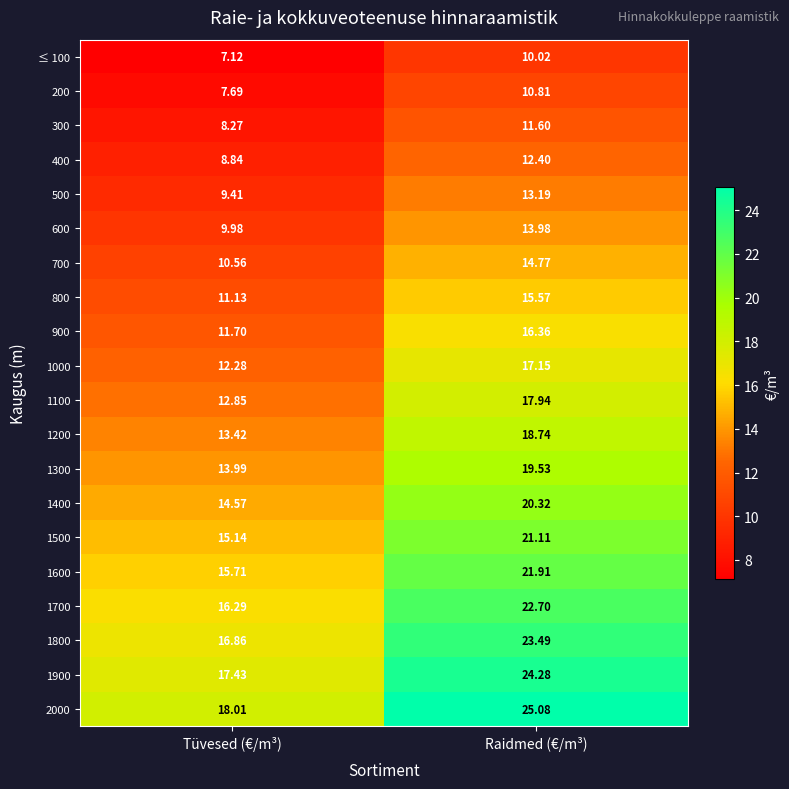

At which category does the chart reach its minimum across all series?

Tüvesed (€/m³)